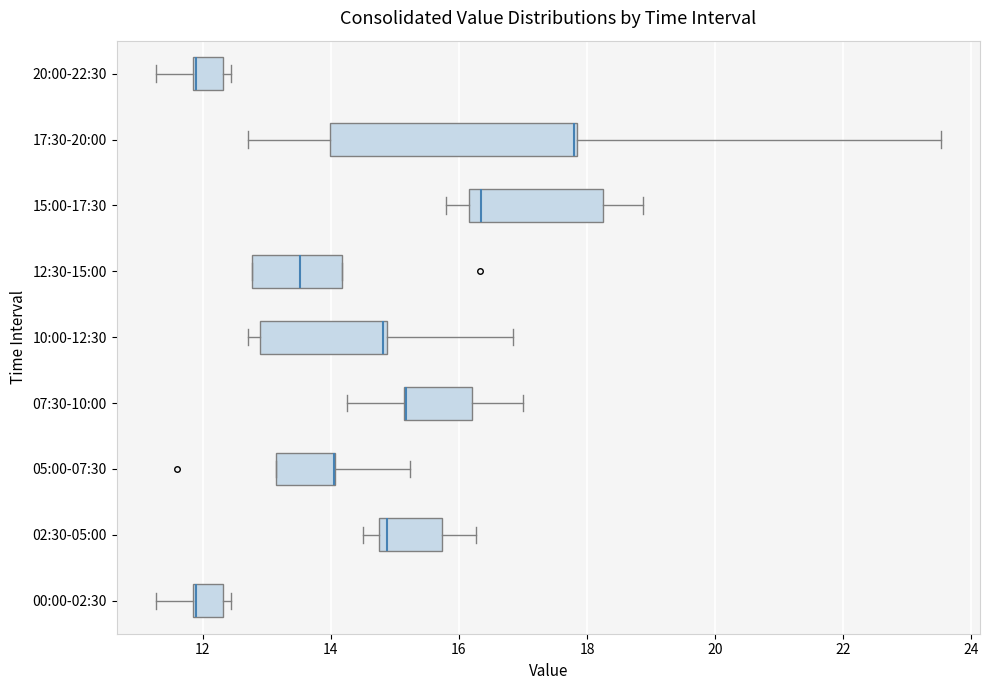

Which box is the widest, from its left edge to its right edge?

17:30-20:00